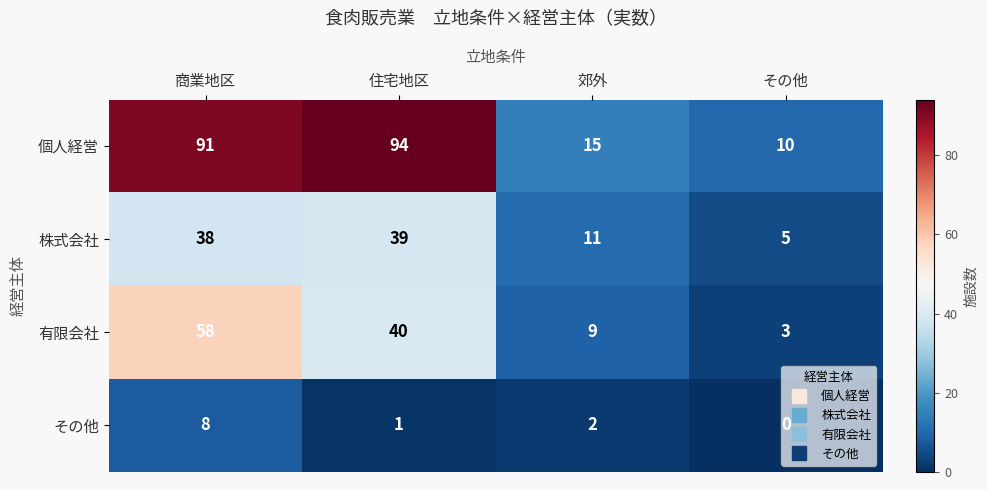

True or false: その他 has a value of 1 at 郊外.

False